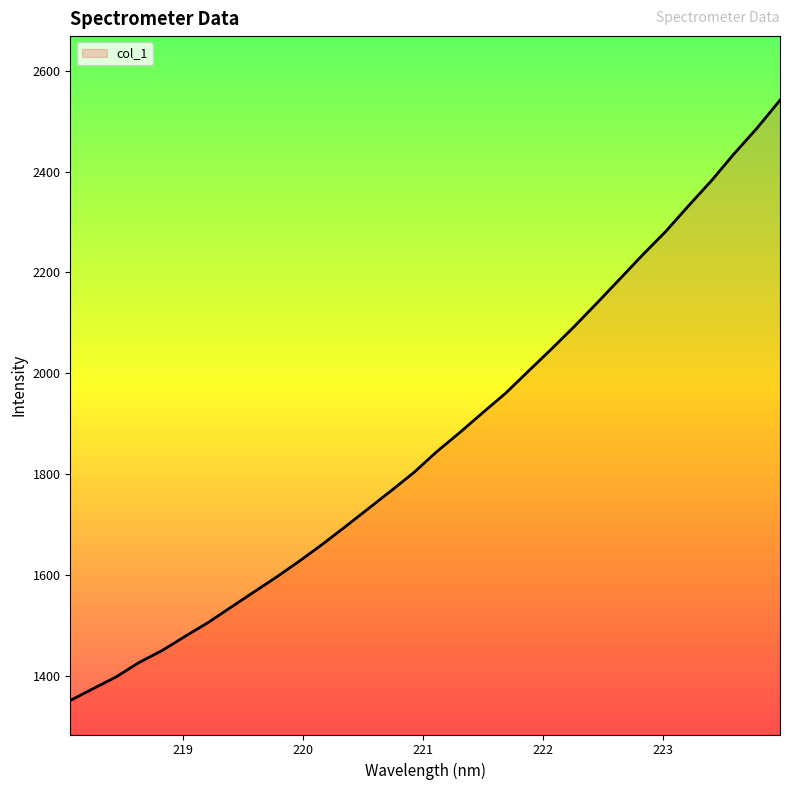

What is the difference between the maximum and minimum values?

1191.1